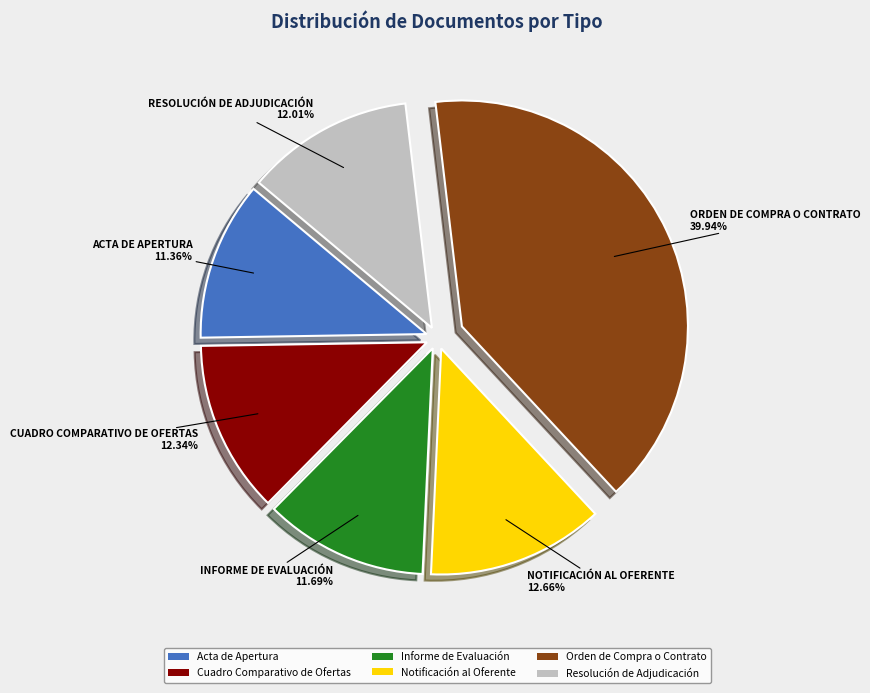

To the nearest percent, what is the combined percentage of Notificación al Oferente and Informe de Evaluación?

24%